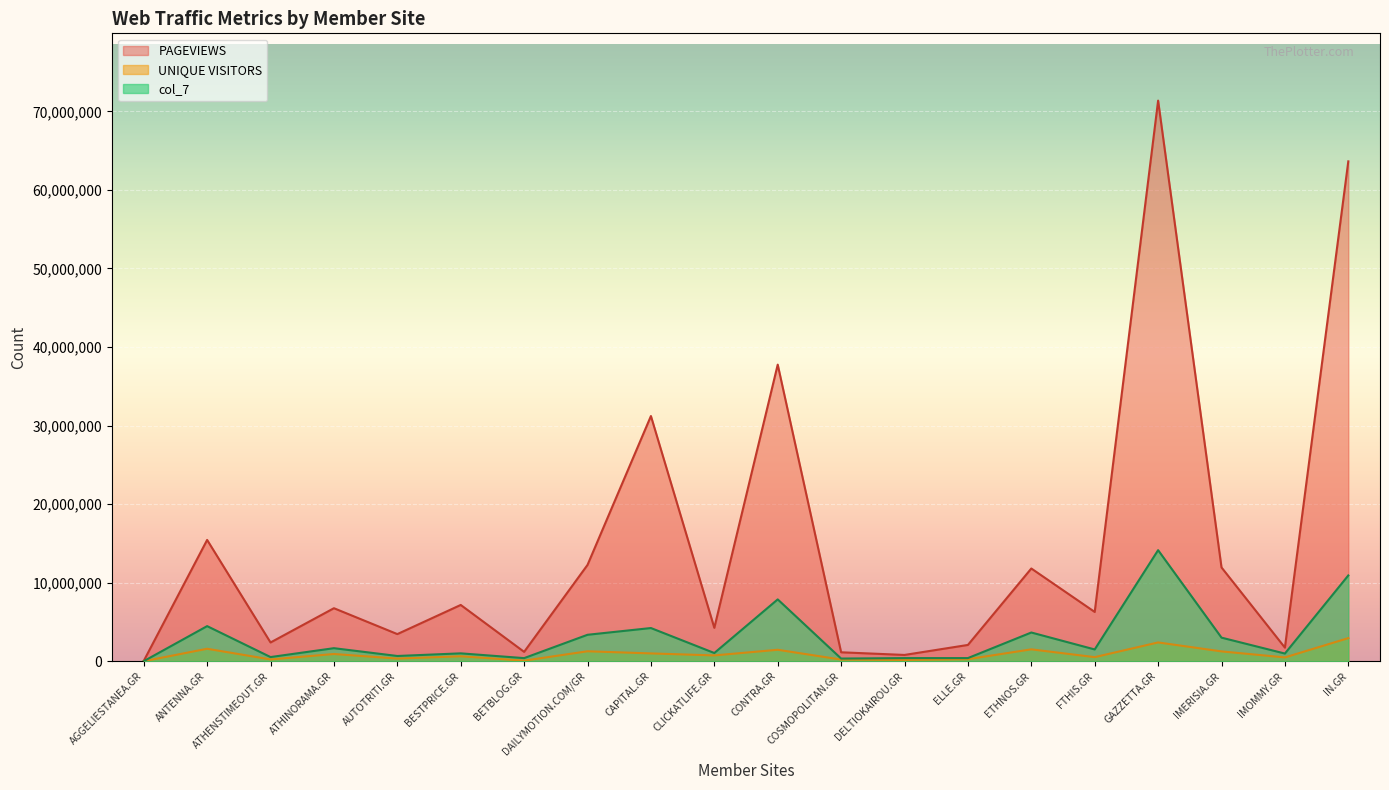

Reading left to right, list all the values displayed in this chart.

UNIQUE VISITORS: 9921	1592773	236217	925310	343770	638455	81019	1273973	1000938	745503	1464375	217697	167557	268426	1519021	526795	2397791	1258707	491690	2947043
PAGEVIEWS: 47214	15446949	2392989	6755356	3459923	7170603	1198877	12265520	31216532	4257745	37759945	1143614	807013	2080081	11810216	6279026	71365700	11944913	1737713	63633608
col_7: 11584	4474412	536479	1666696	673971	1008509	402377	3371558	4230216	1052054	7877155	346865	403703	405466	3661848	1505774	14142856	3008678	982819	10925966